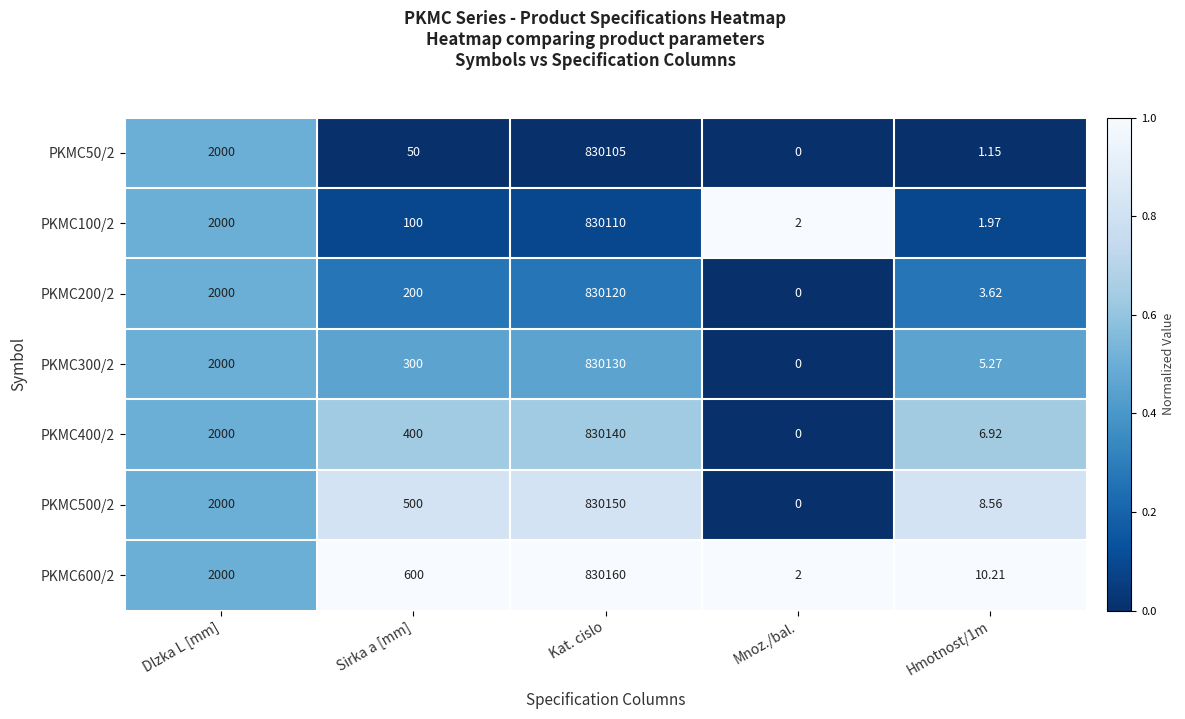

Is the value of PKMC400/2 at Mnoz./bal. greater than the value of PKMC50/2 at Dlzka L [mm]?

No